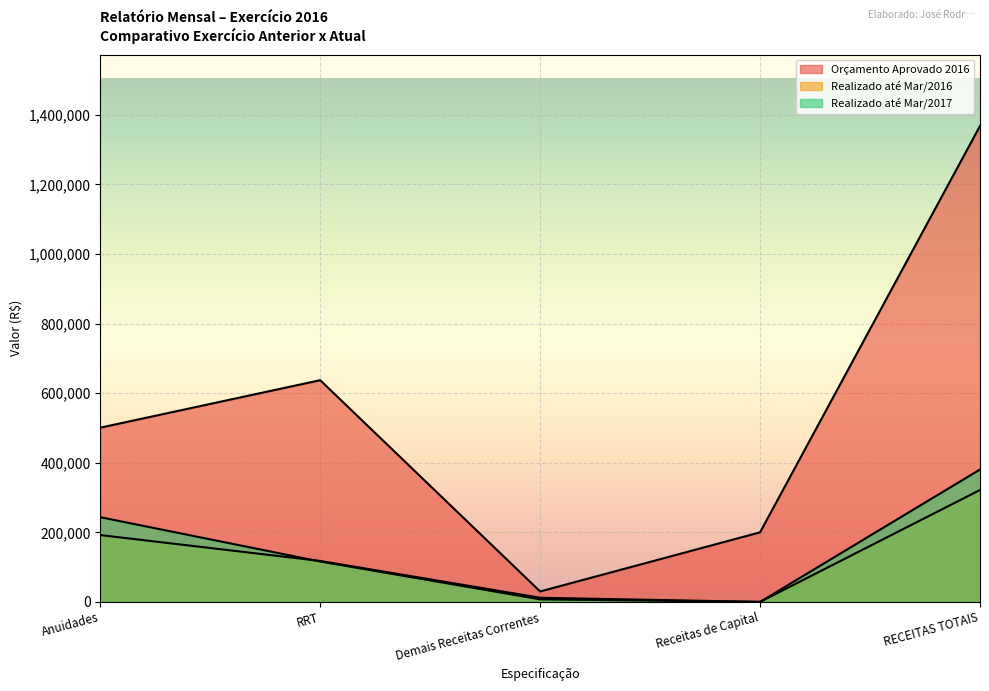

True or false: Realizado até Mar/2016 has more than 2 points higher than both neighbors.

False